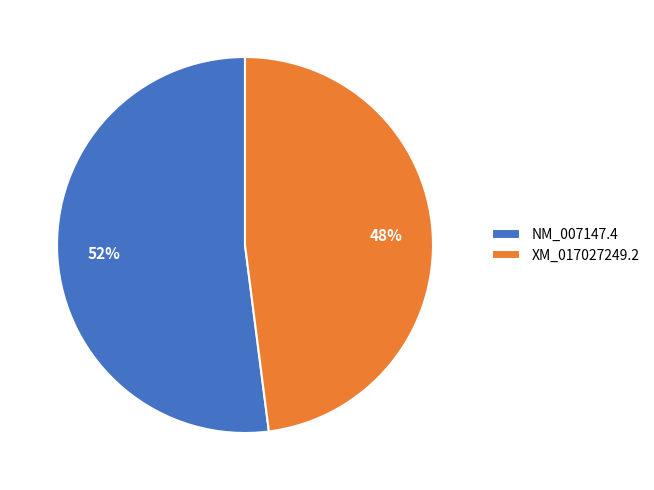

Which has a higher value, NM_007147.4 or XM_017027249.2?

NM_007147.4